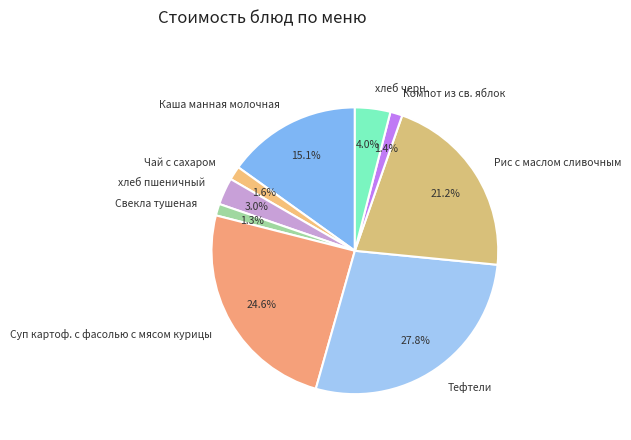

To the nearest percent, what portion does хлеб черн. represent?

4%